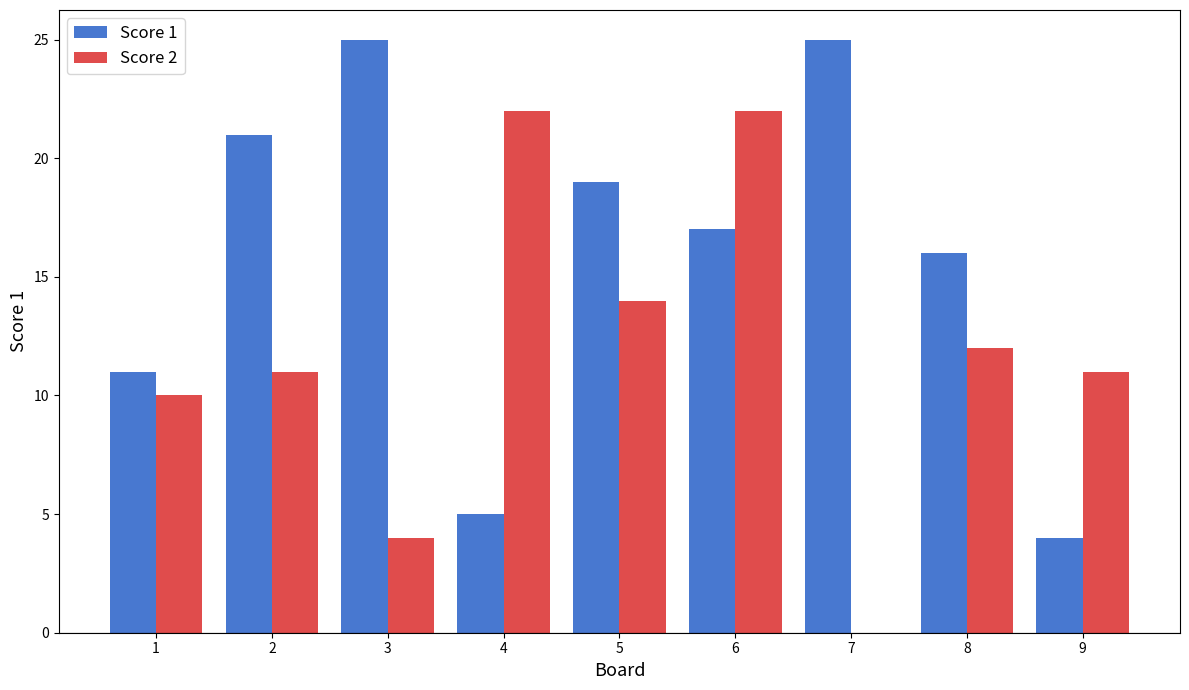

True or false: Score 2 has a value of 2 at 1.

False